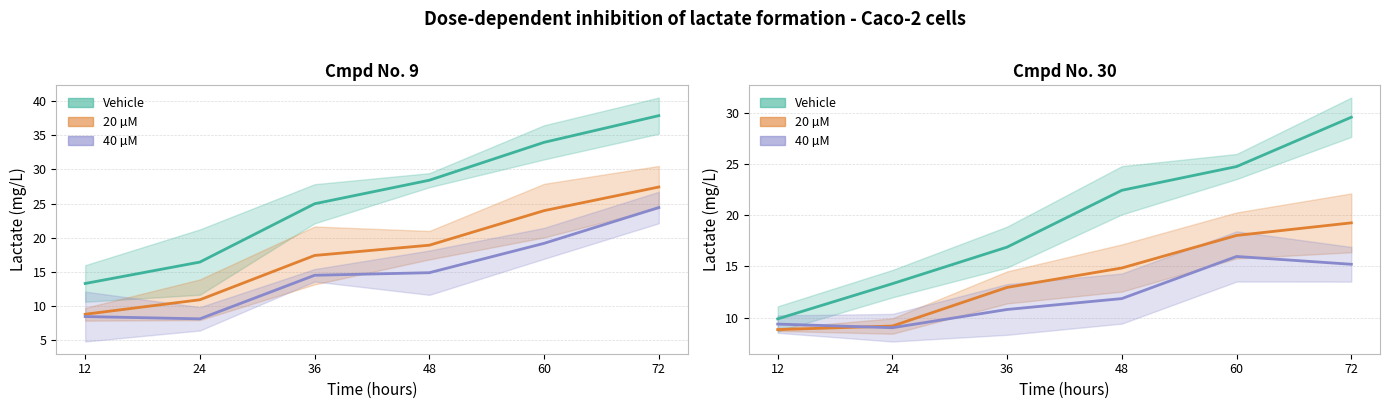

How many interior local peaks does the 40 µM mean series have?

1